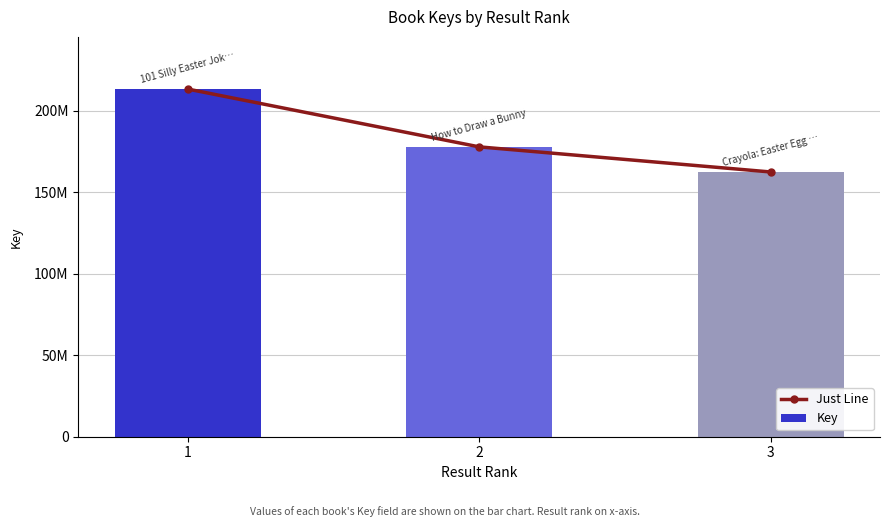

Reading left to right, transcribe all the data shown in this chart.

Just Line: 1=213165427	2=177715067	3=162320368
Key: 1=213165427	2=177715067	3=162320368